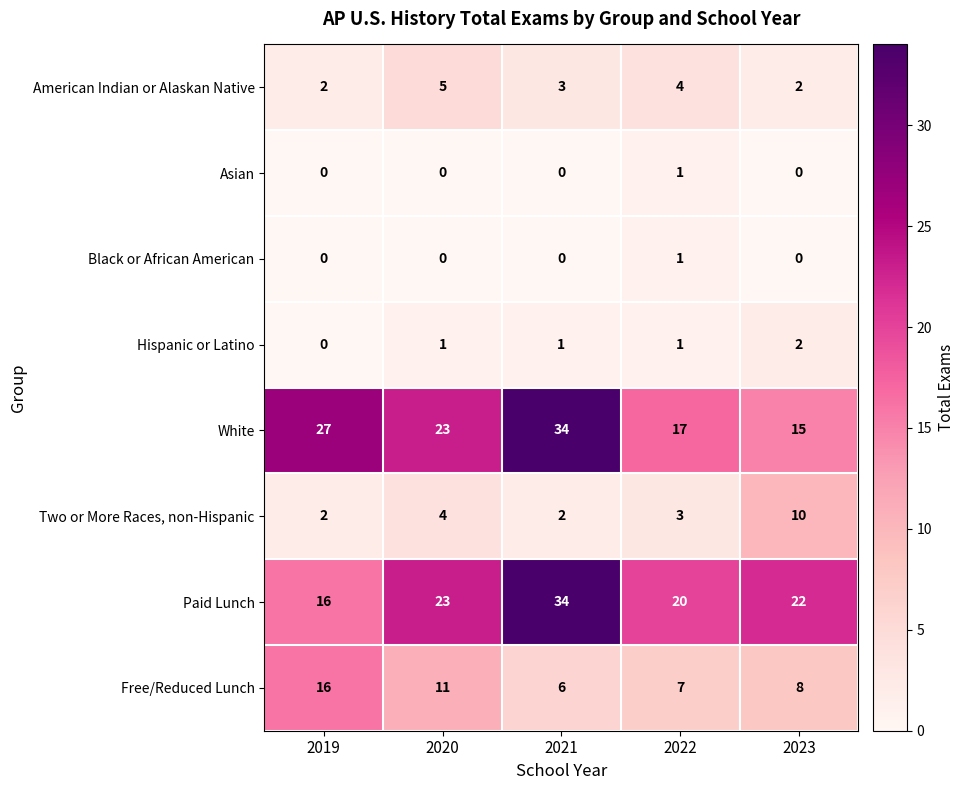

At which label does American Indian or Alaskan Native first exceed 3?

2020